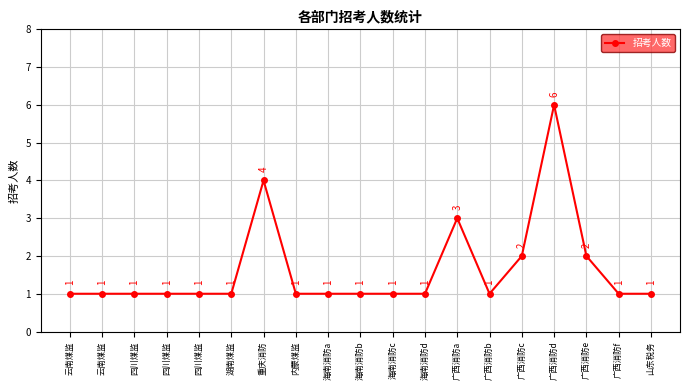

How many distinct data groups are displayed?

1